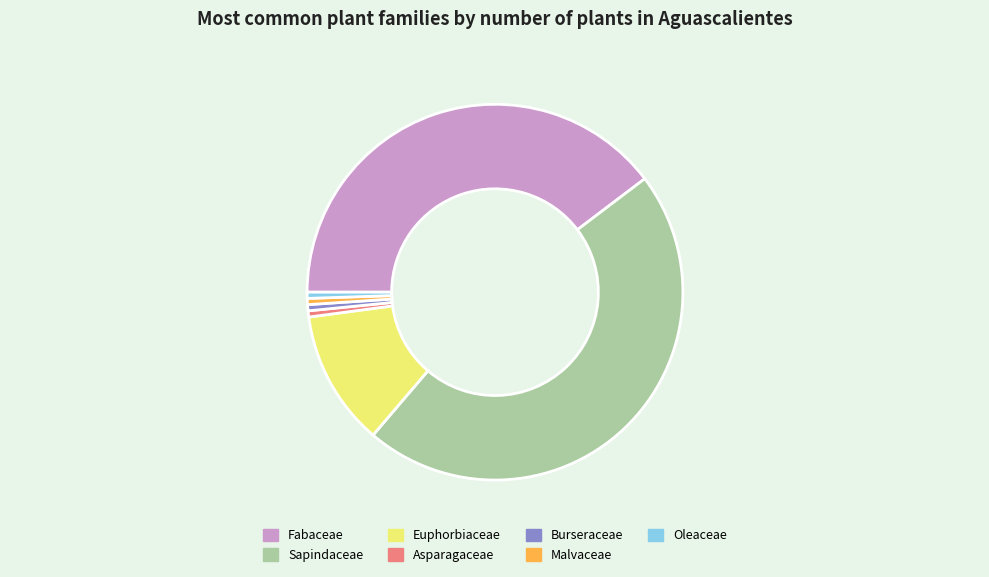

Approximately how many times larger is the value at Burseraceae compared to Malvaceae?

1.0